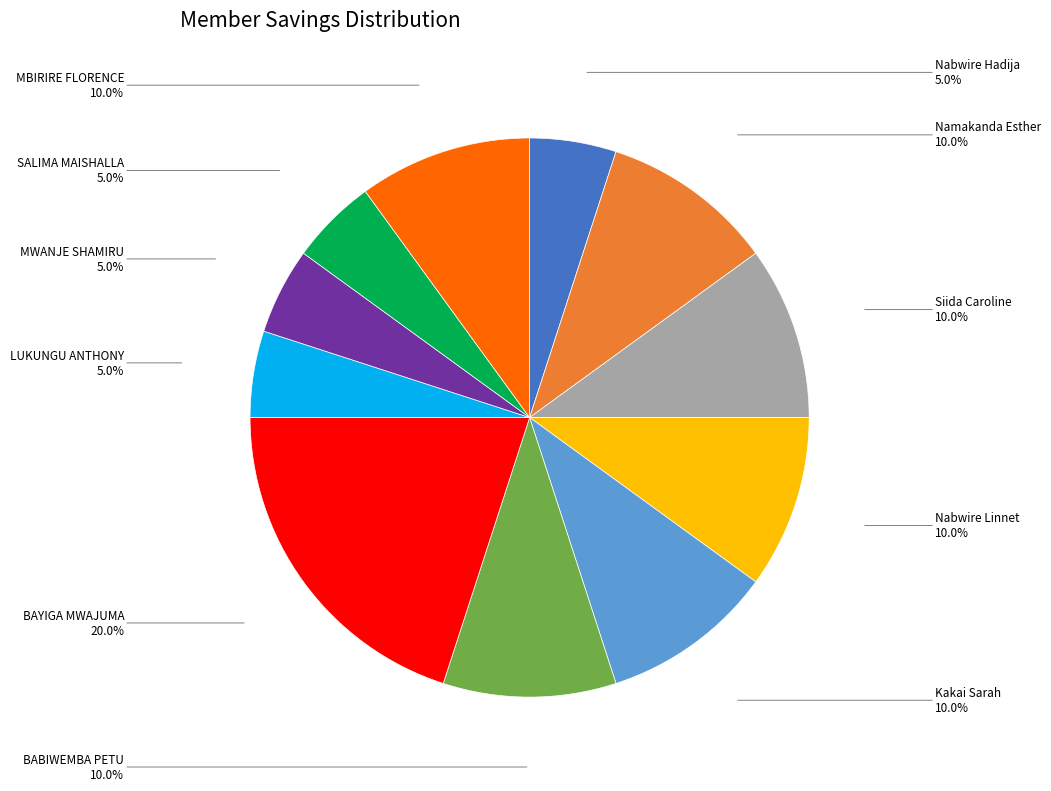

Is there a majority slice in this chart?

No